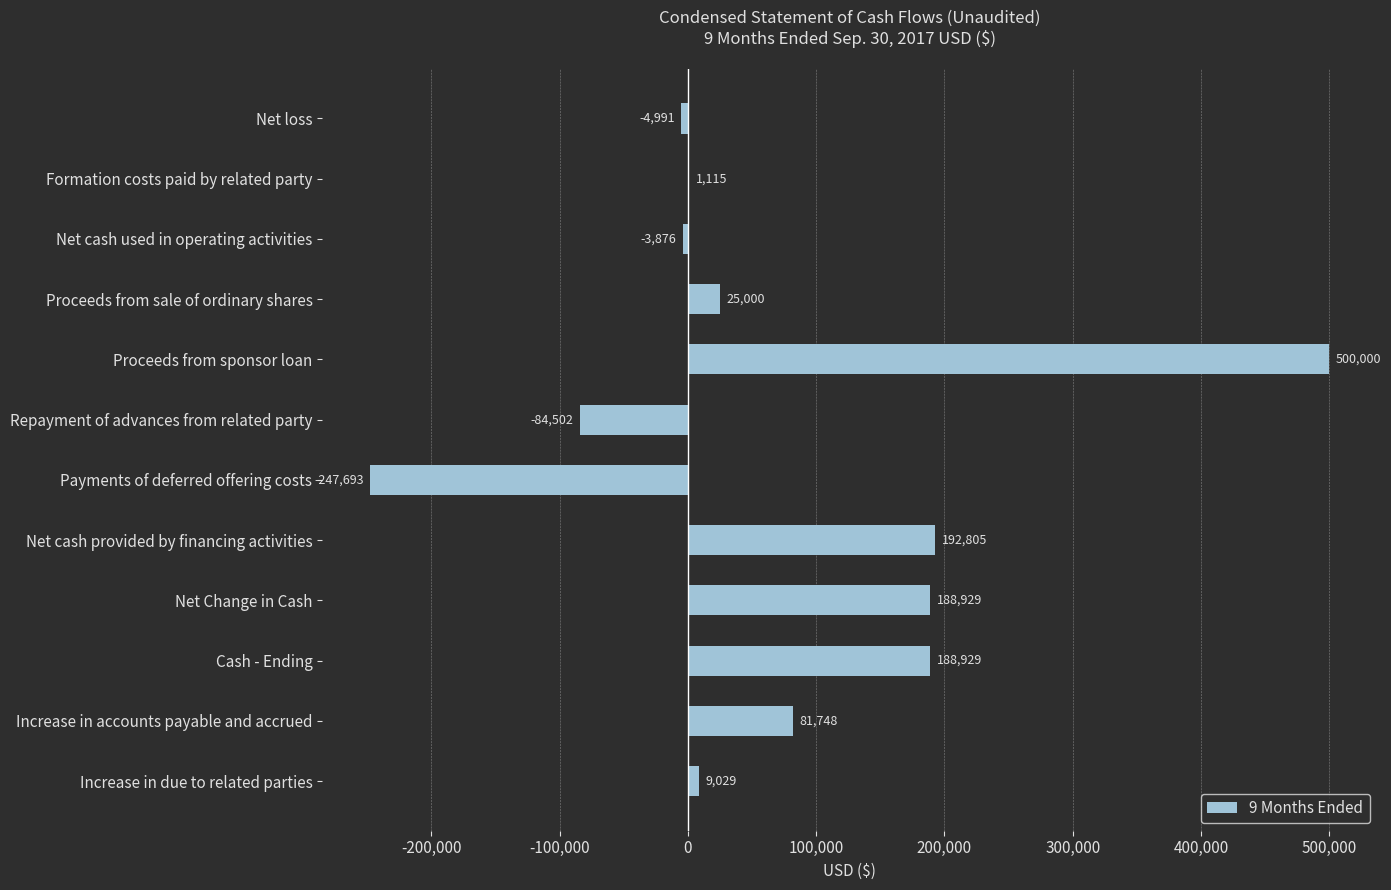

How many positive values are there?

8